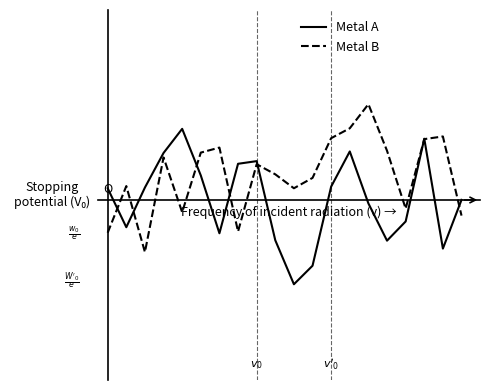

True or false: Metal B and Metal A cross at least once.

True